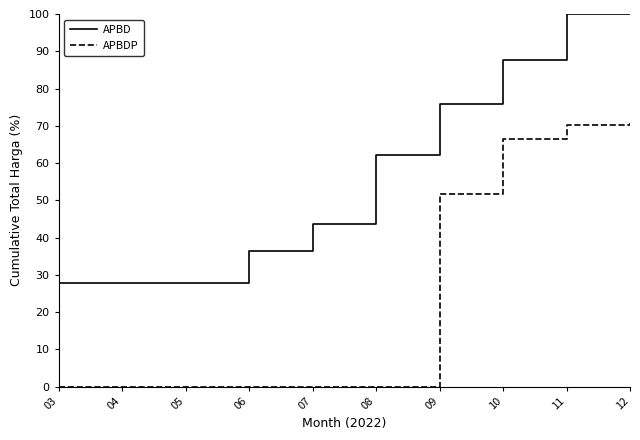

How many lines are shown in the chart?

2